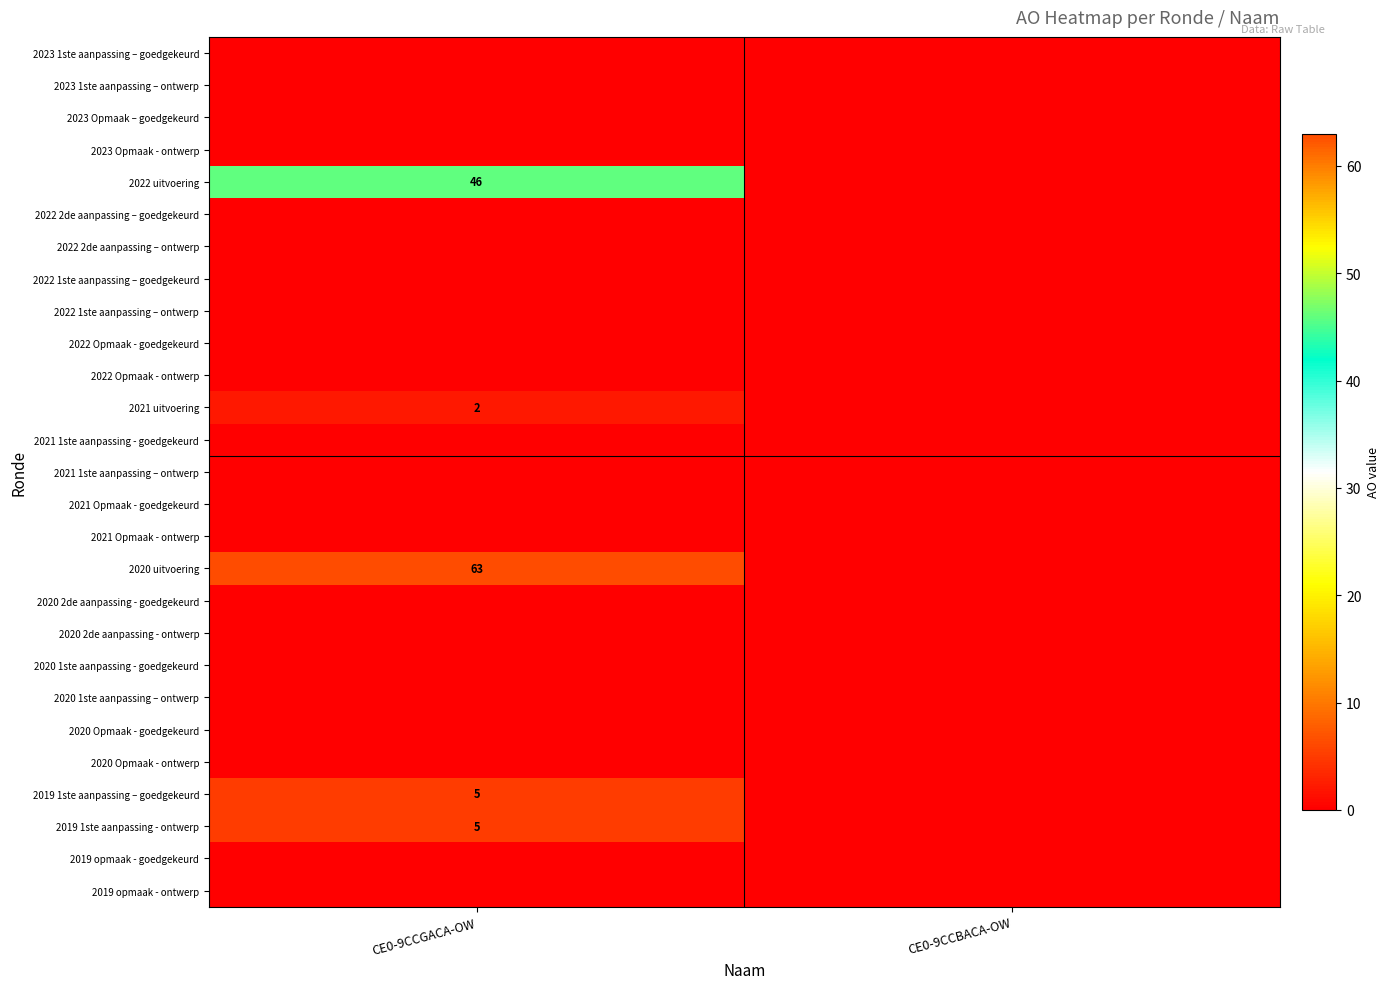

Is the value of 2022 Opmaak - ontwerp at CE0-9CCBACA-OW greater than the value of 2020 Opmaak - goedgekeurd at CE0-9CCBACA-OW?

No